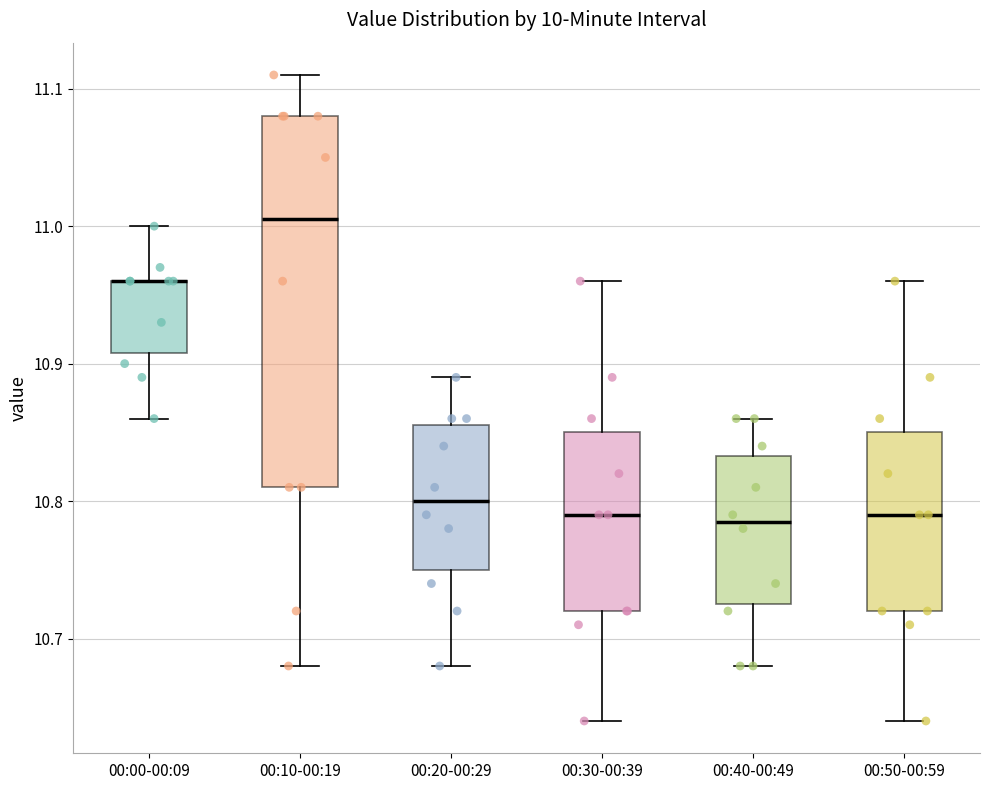

Where does the lower whisker of the box for 00:00-00:09 end on the y-axis? The values are not printed on the chart, so give them approximately, as read against the axis.

10.86